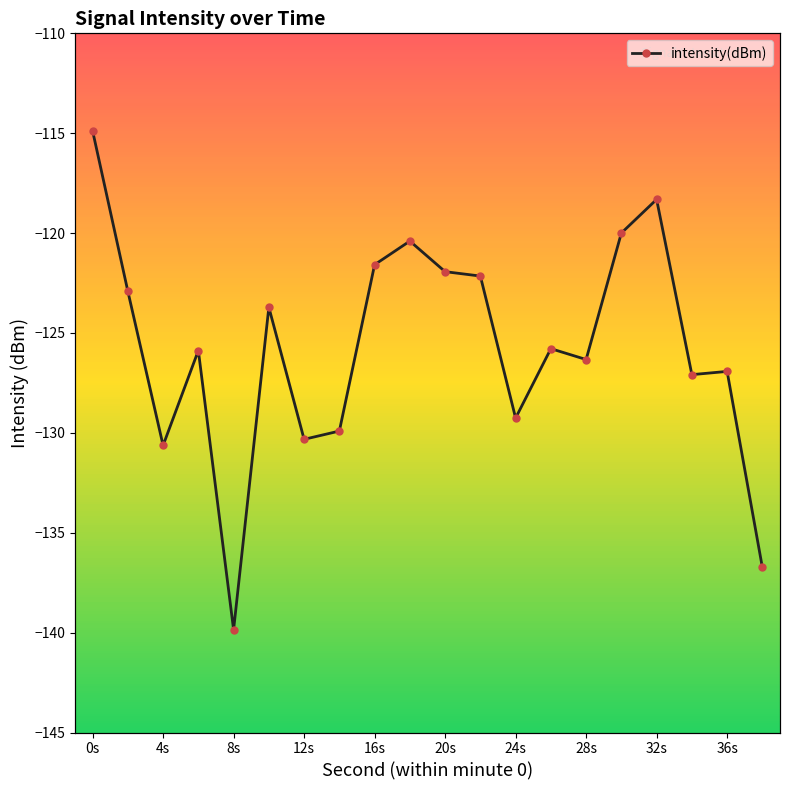

How many interior local peaks (higher than both neighbors) does the data have?

6